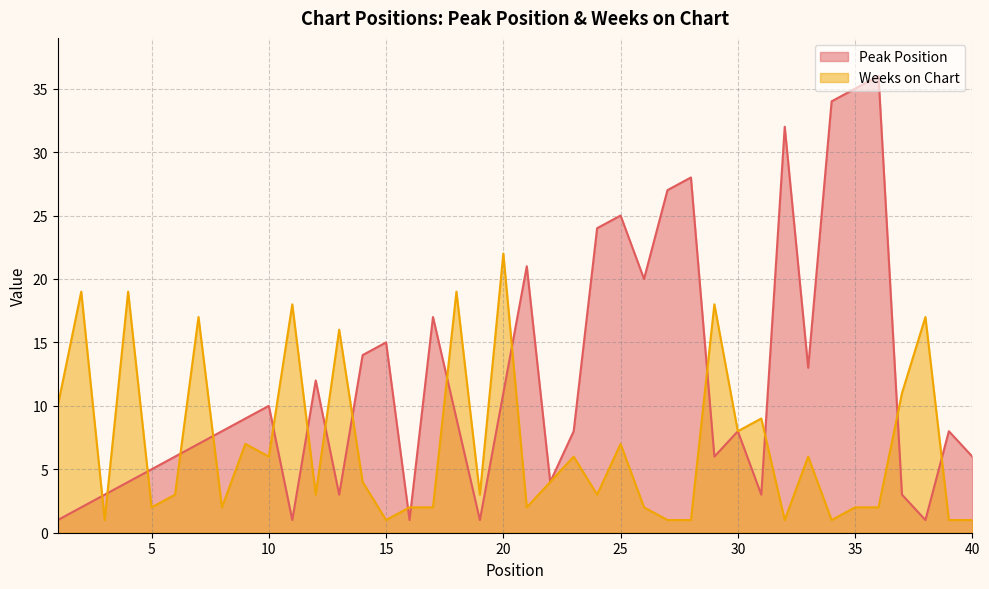

Rank the categories by Weeks on Chart value from highest to lowest.

20, 2, 4, 18, 11, 29, 7, 38, 13, 37, 1, 31, 30, 9, 25, 10, 23, 33, 14, 22, 6, 12, 19, 24, 5, 8, 16, 17, 21, 26, 35, 36, 3, 15, 27, 28, 32, 34, 39, 40